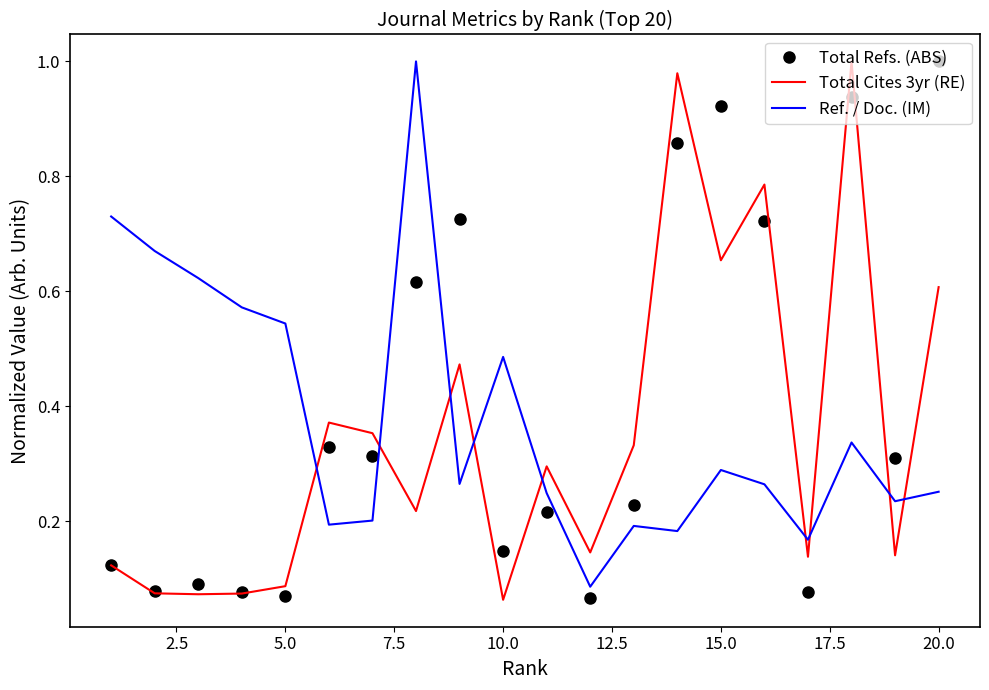

List the series in order of their overall mean, highest first.

Total Refs. (ABS), Ref. / Doc. (IM), Total Cites 3yr (RE)